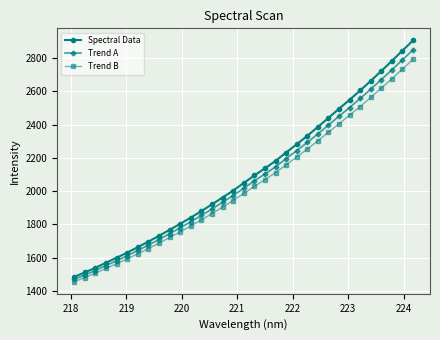

How many categories are shown in the chart?

33